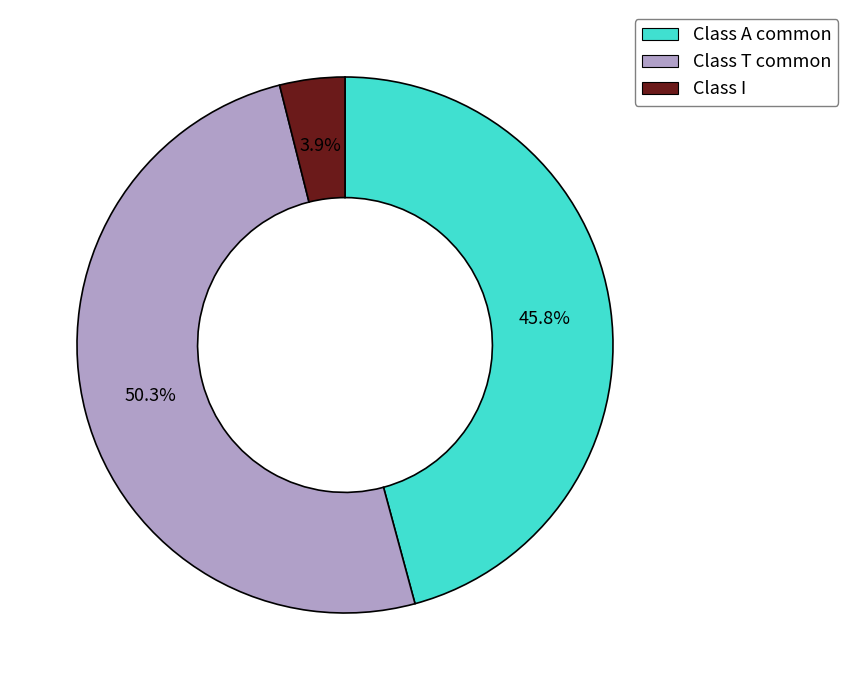

To the nearest percent, what is the combined percentage of Class T common and Class I?

54%